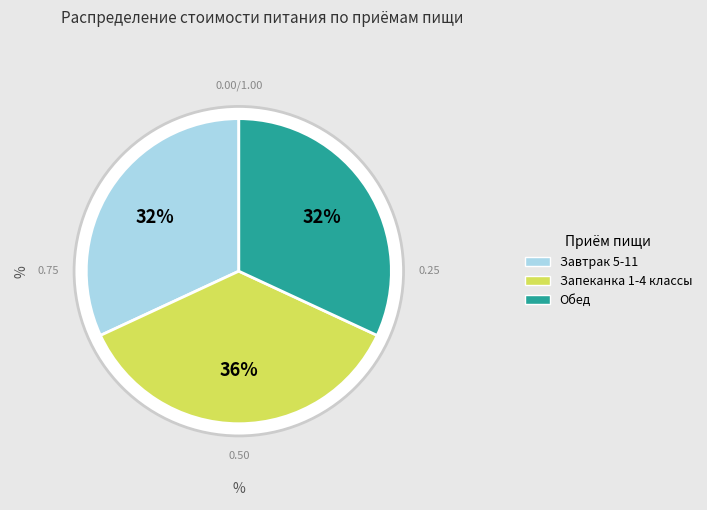

Is it true that Завтрак 5-11 is 32% of the pie?

True